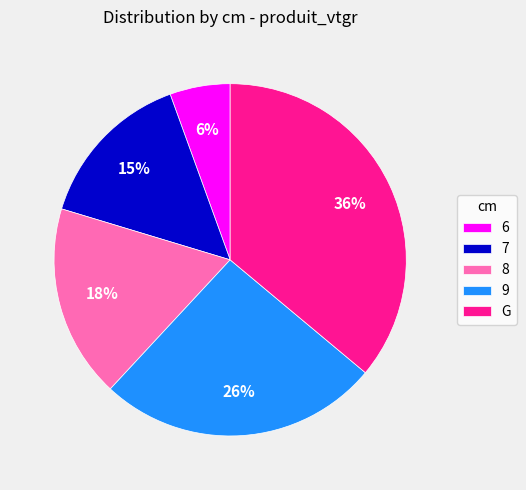

What percentage is the 9 slice, to the nearest percent?

26%